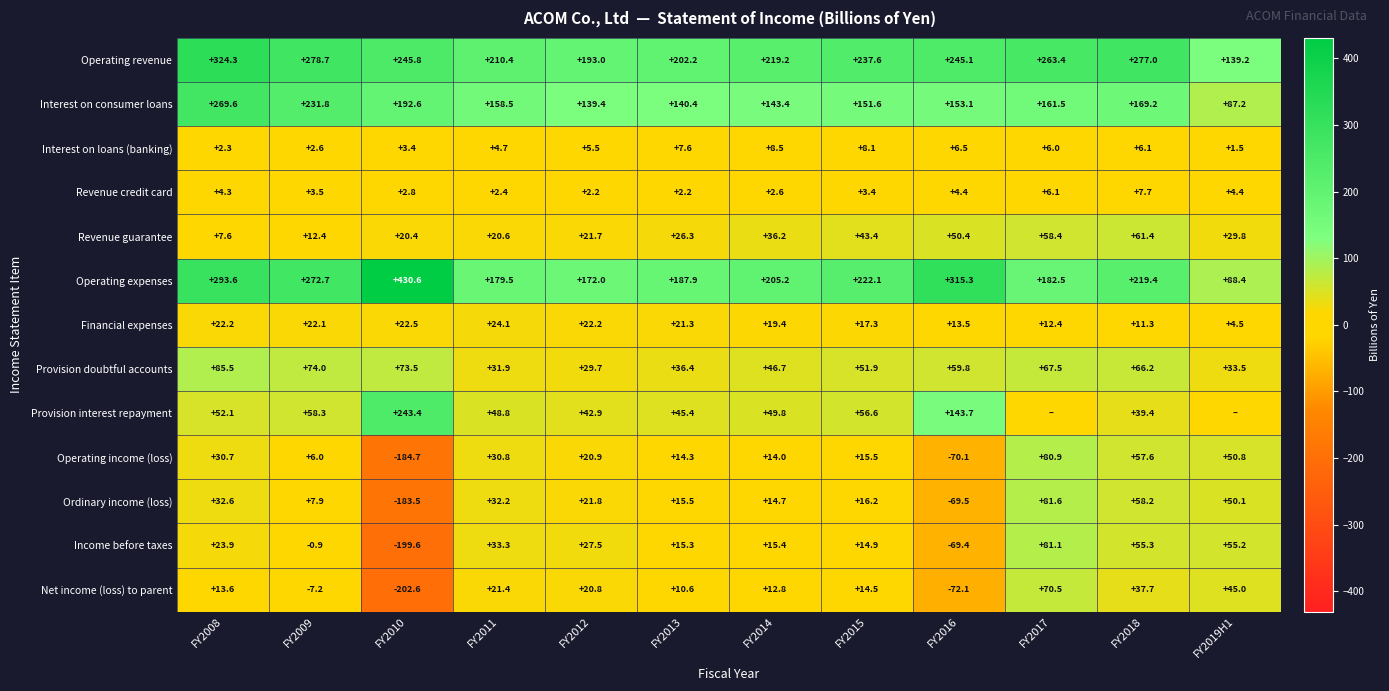

What is the maximum value for Operating revenue?

324.3